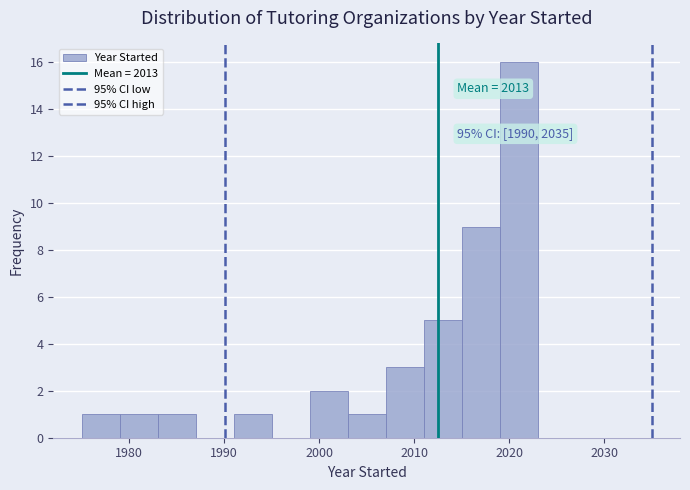

Which range on the x-axis has the tallest bar?

2019 to 2023